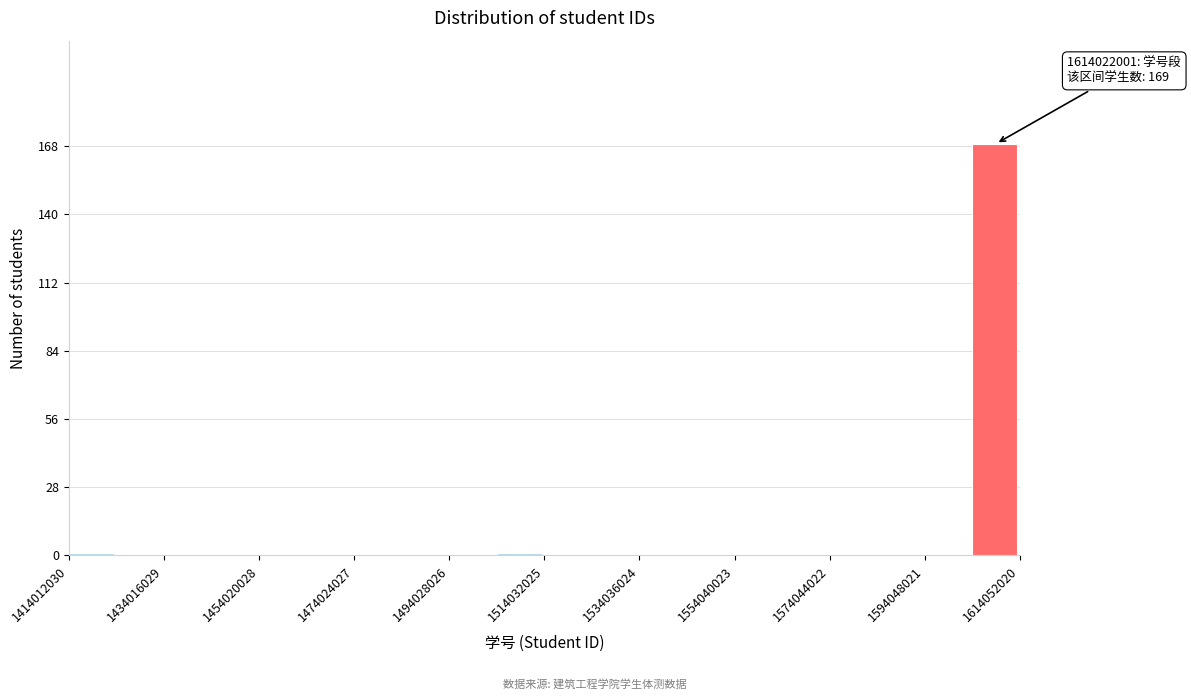

Around what value on the x-axis is the tallest bar? Give the approximate position of its centre, as read against the axis.

1610000000